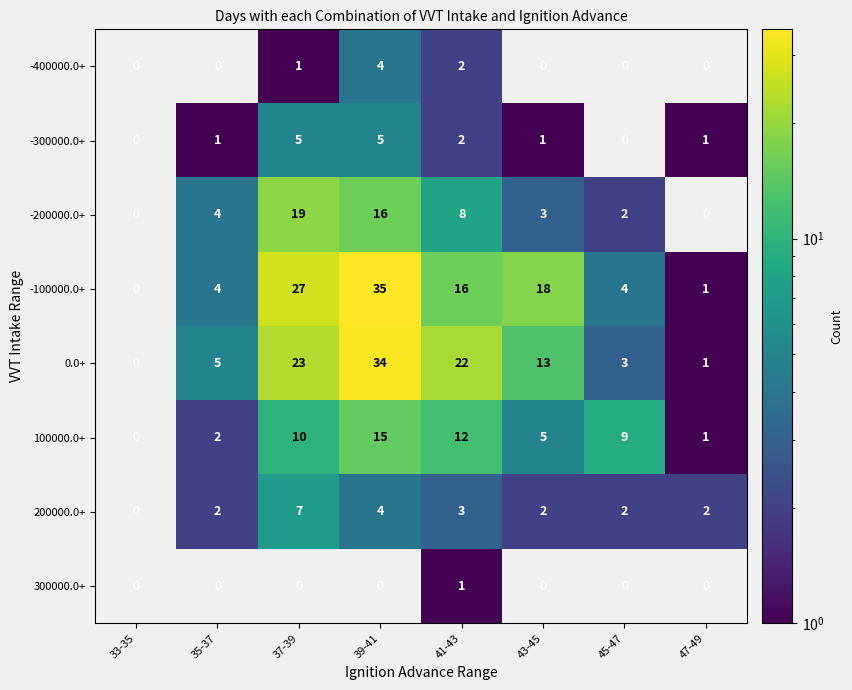

Rank the series at 37-39 from highest to lowest value.

-100000.0+, 0.0+, -200000.0+, 100000.0+, 200000.0+, -300000.0+, -400000.0+, 300000.0+